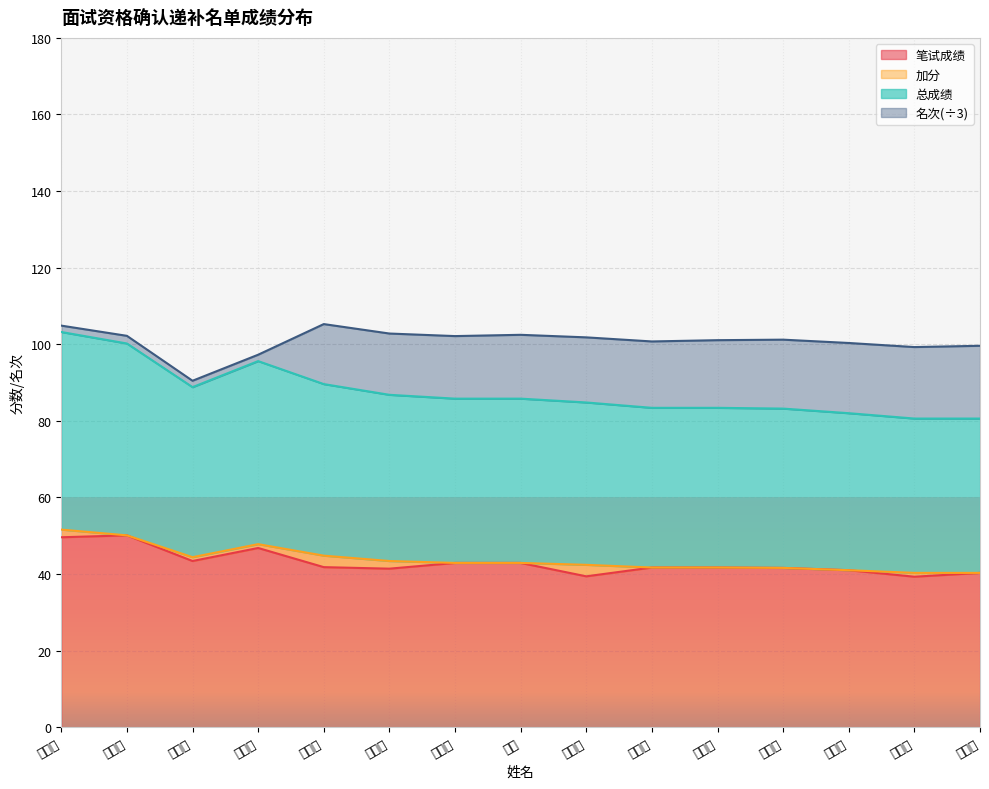

Is it true that 总成绩 equals 47.8 at 胡利贞?

True